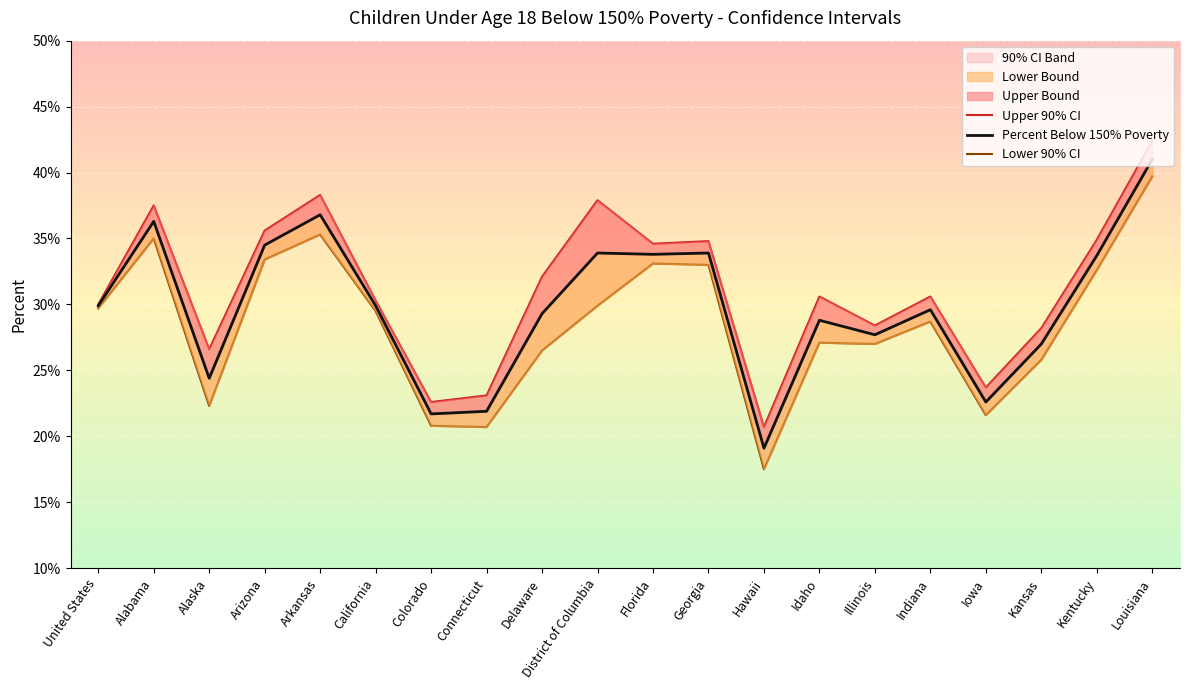

What is the label of the 2nd point from the right?

Kentucky